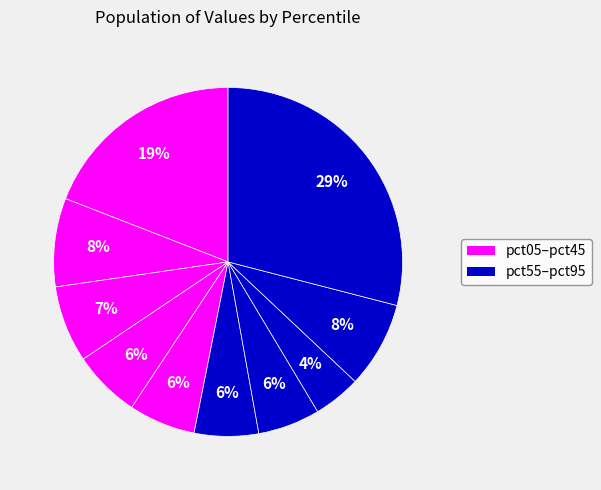

Count the number of slices in the pie.

10